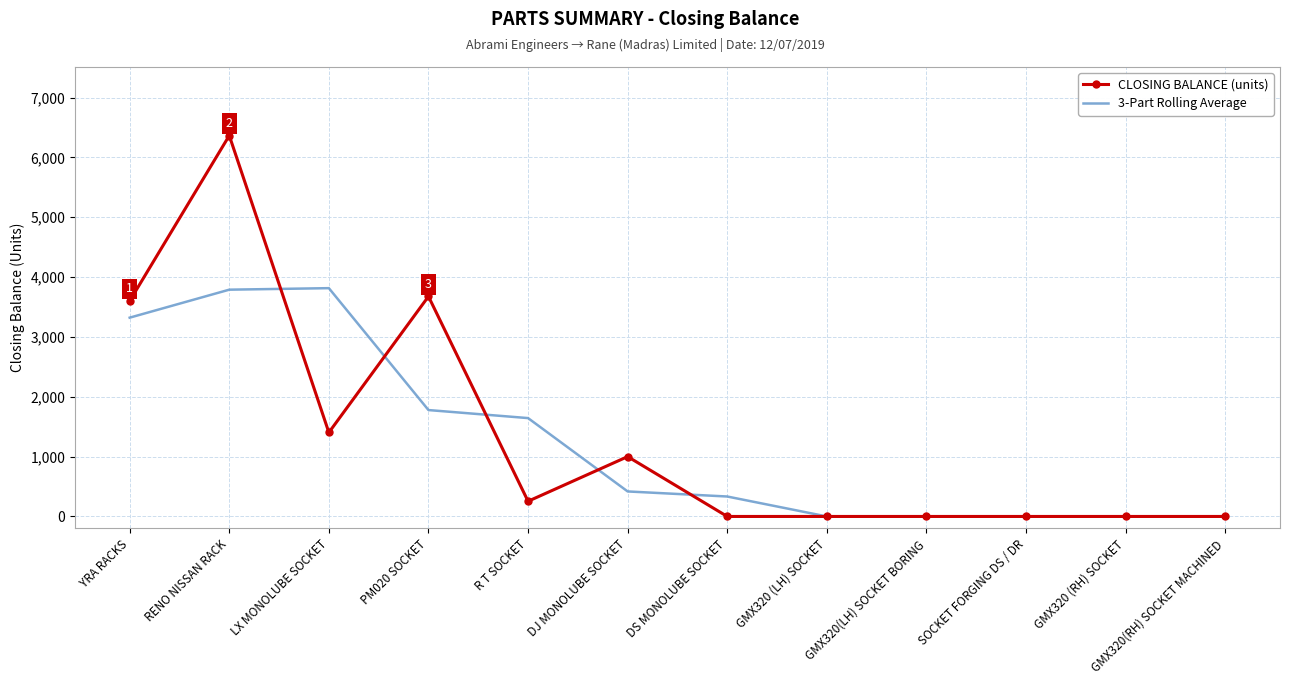

Is it true that 3-Part Rolling Average equals 333.3 at DS MONOLUBE SOCKET?

True